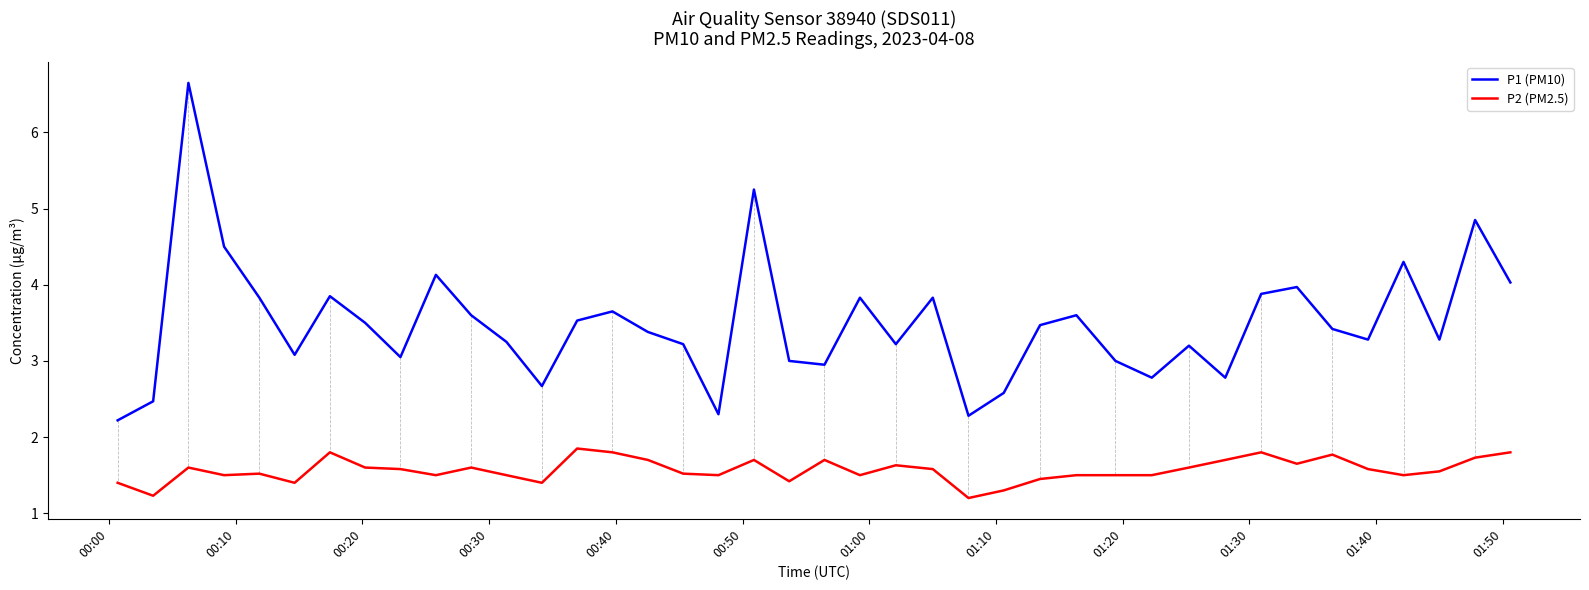

Which series has the widest spread of values?

P1 (PM10)